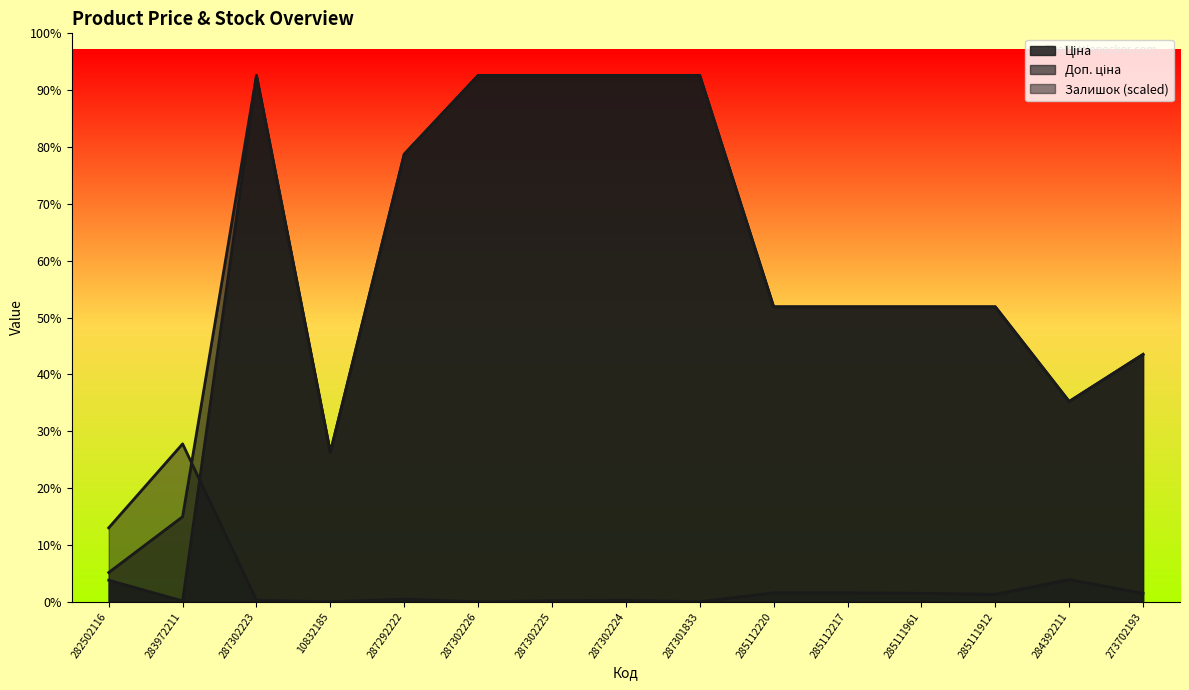

What is the label of the 12th point from the left?

285111961